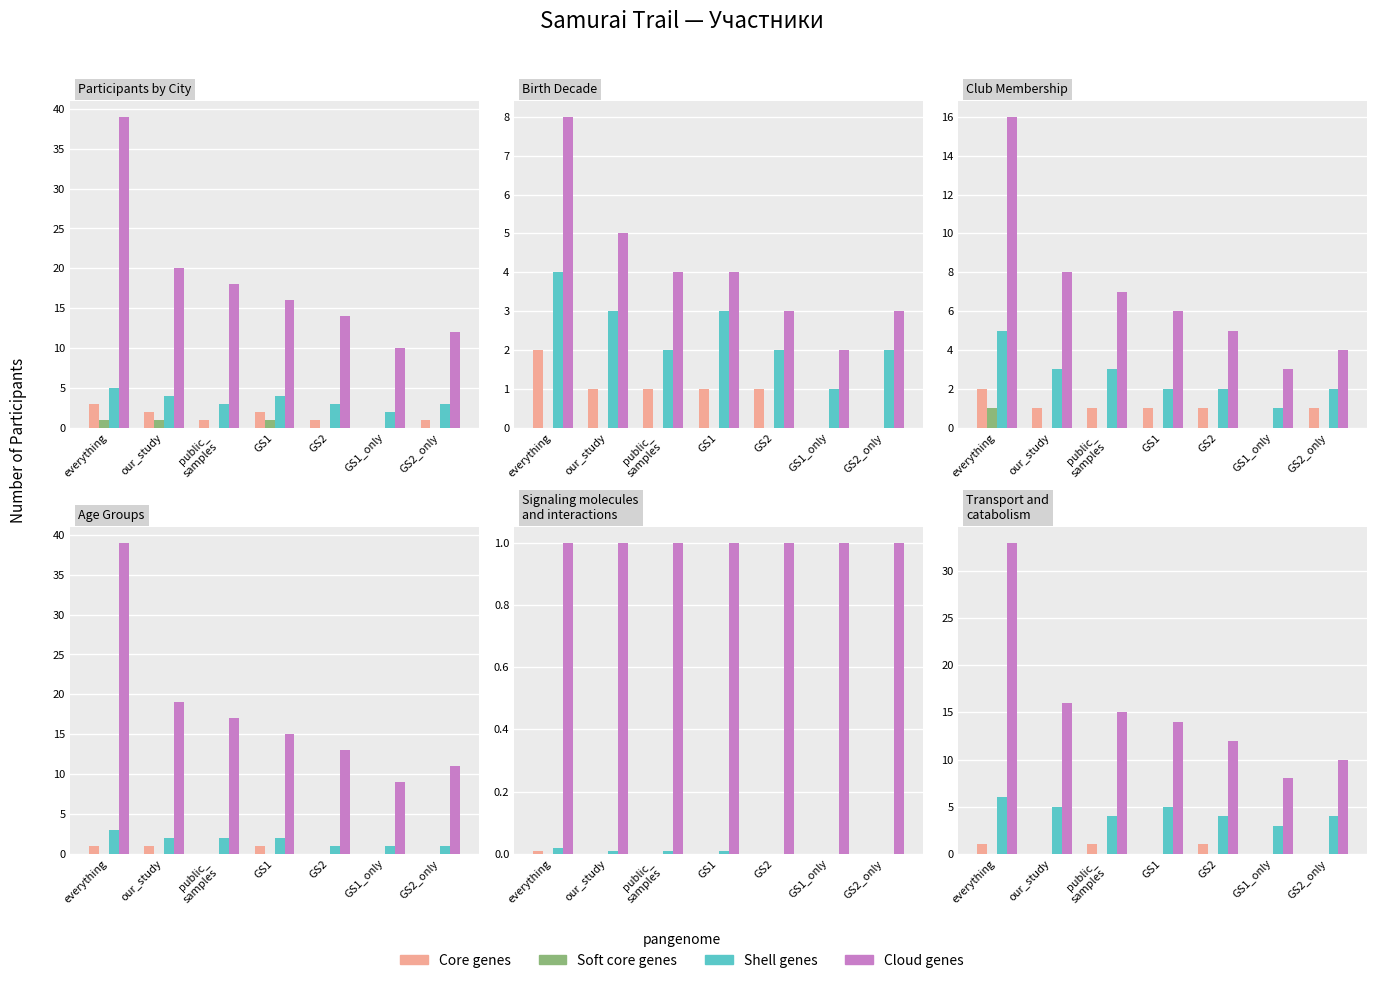

Rank the series by their maximum value, from lowest to highest.

Soft core genes, Core genes, Shell genes, Cloud genes